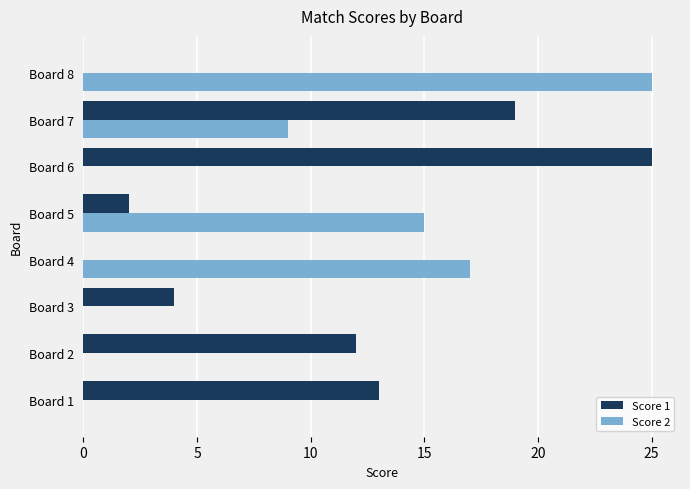

What is the sum of the Score 1 values at Board 6 and Board 8?

25